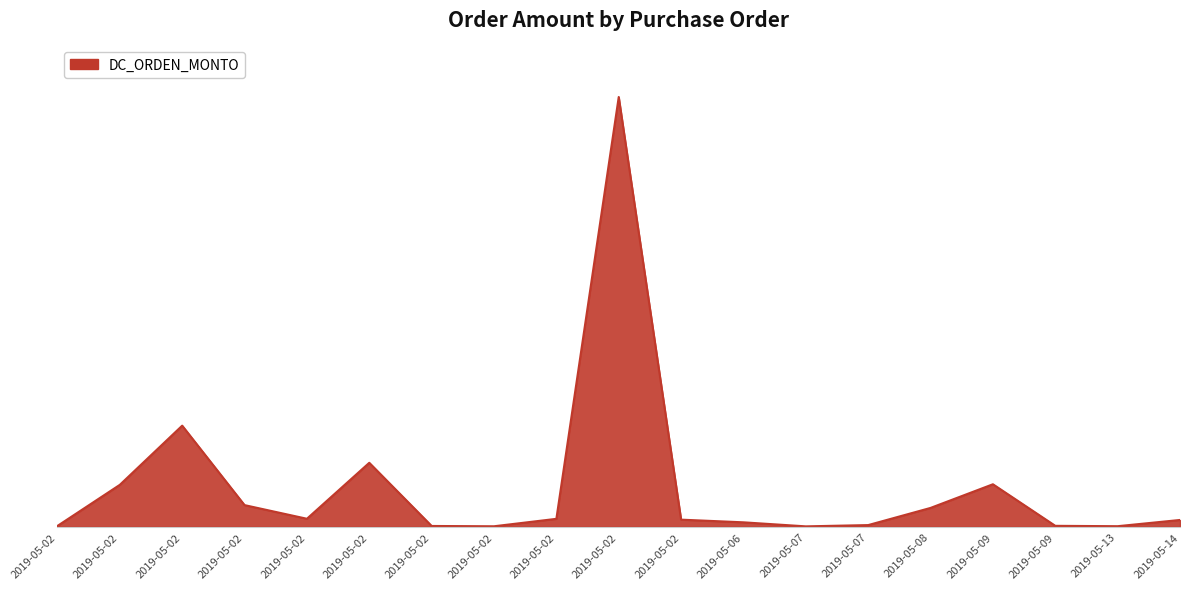

Does the chart display data point markers on the line(s)?

No